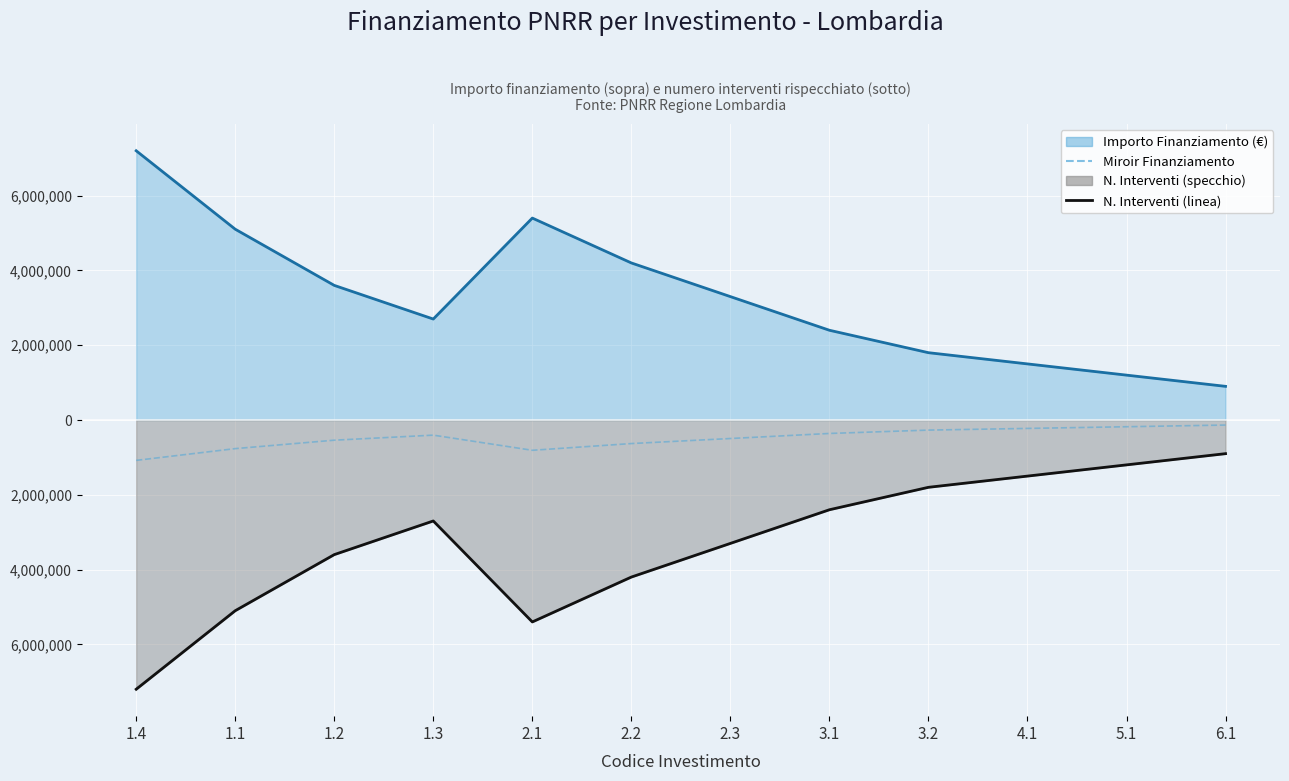

What is the label of the 7th point from the right?

2.2